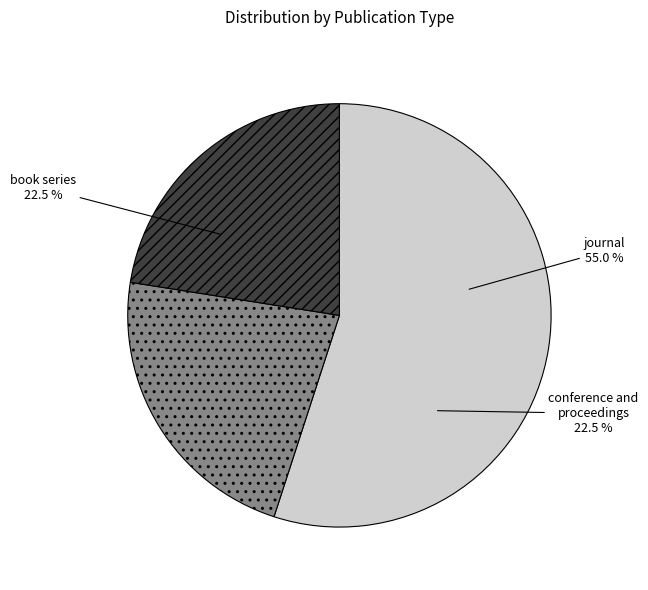

To the nearest percent, what is the difference between the journal and conference and proceedings slice percentages?

32%